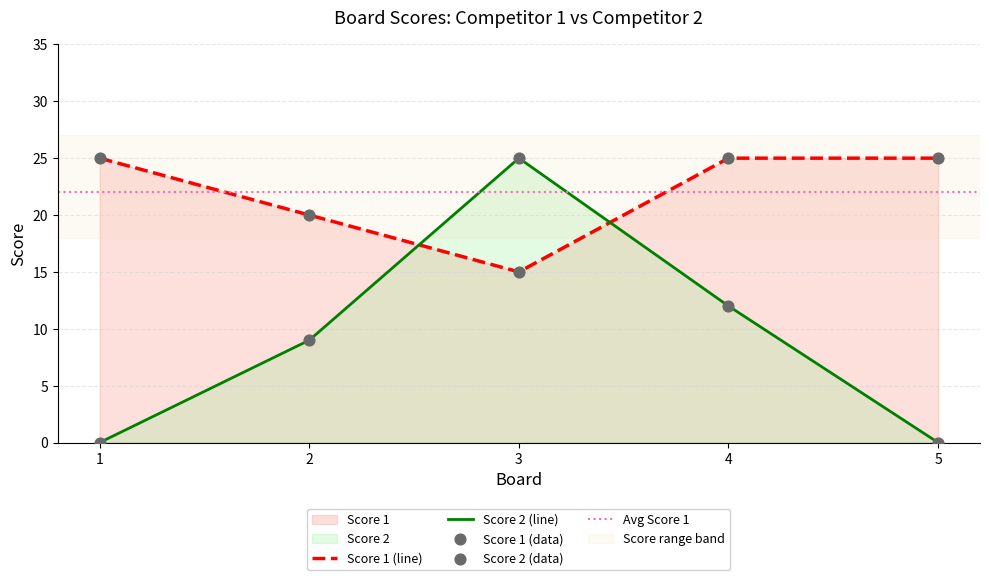

Which series has the largest total across all categories?

Score 1